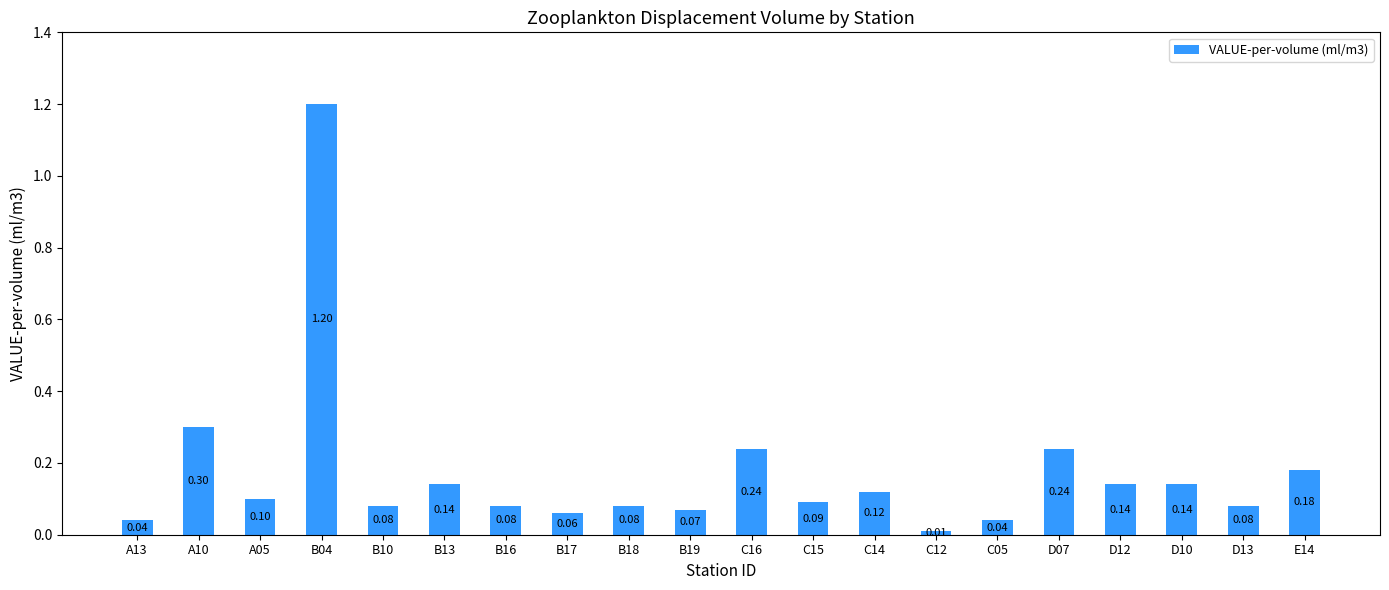

Between B04 and A05, which is larger?

B04